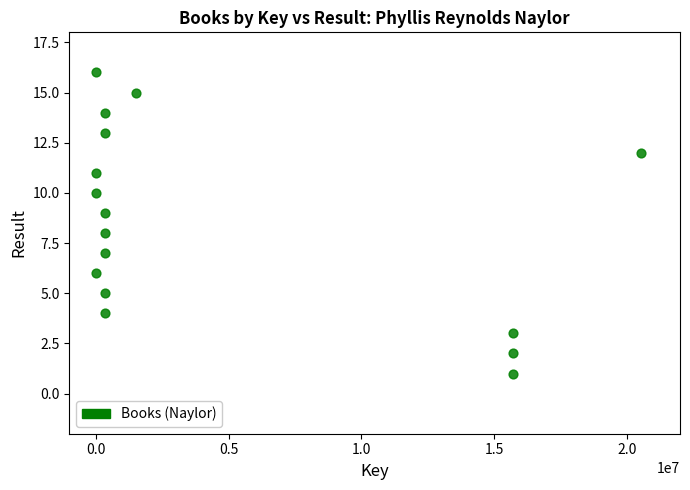

What is the range of Y values (max minus min)?

15